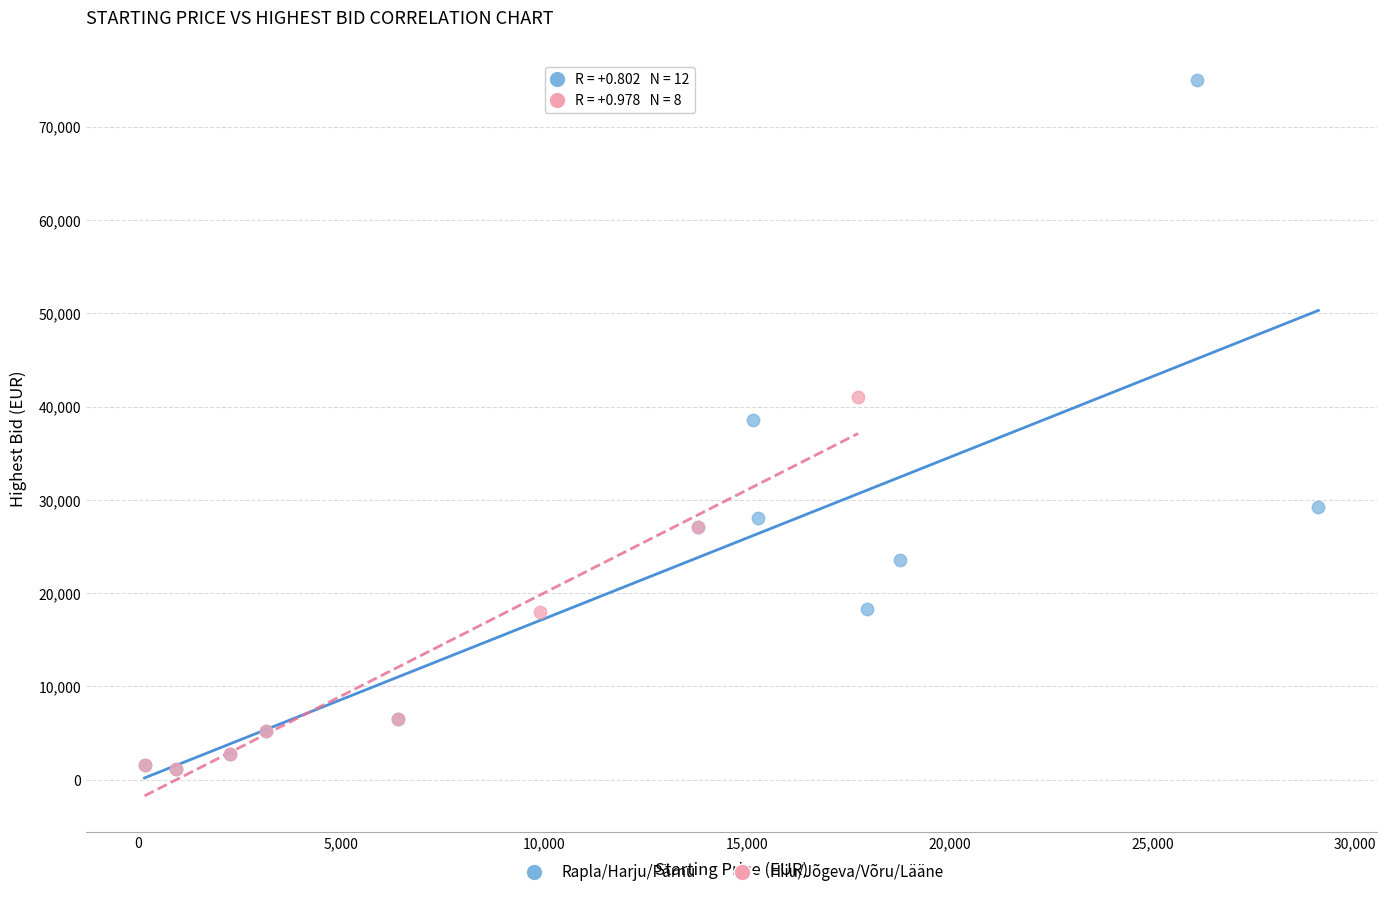

Which series reaches the maximum Y coordinate?

Rapla/Harju/Pärnu